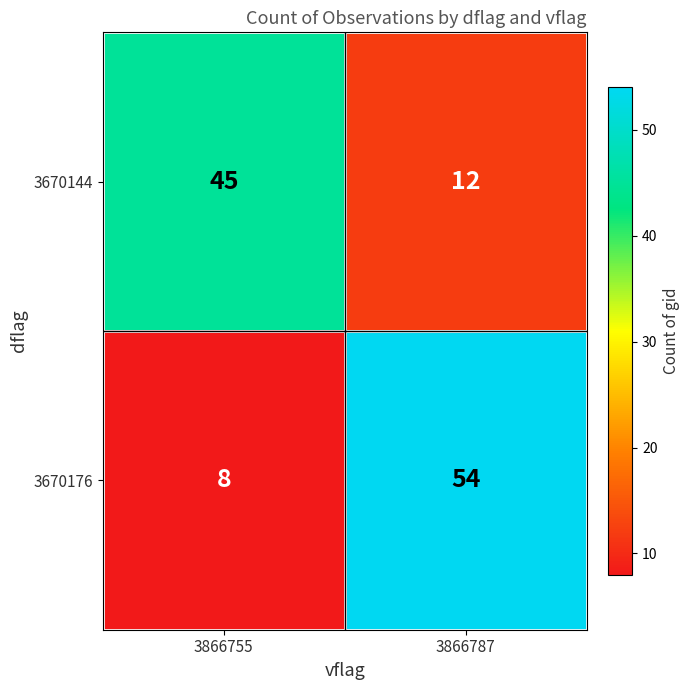

Which category has the lowest value across all series?

3866755